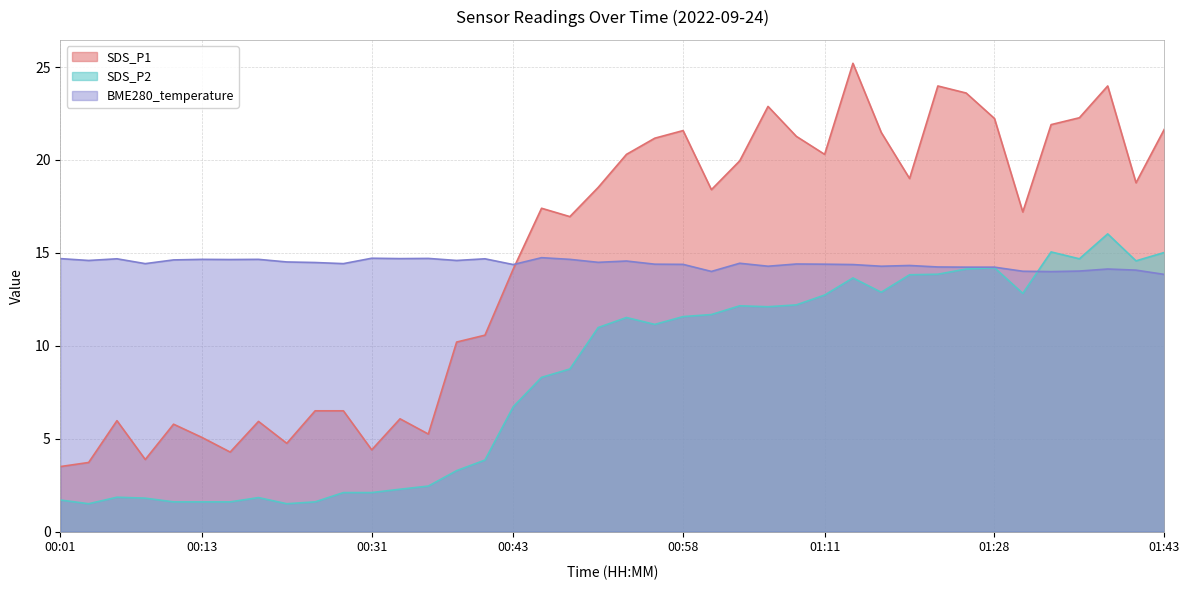

What is the highest value of the SDS_P1 series?

25.2